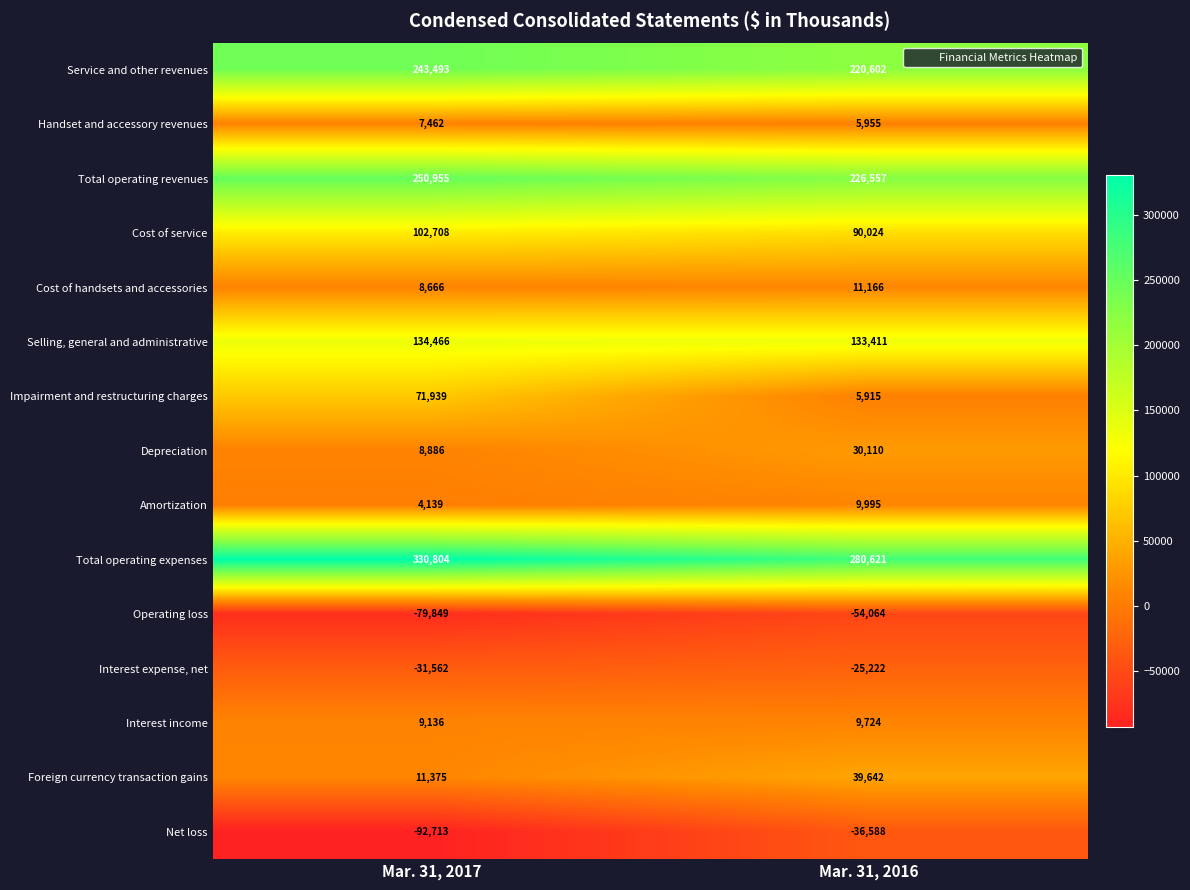

Which series has the widest spread of values?

Impairment and restructuring charges